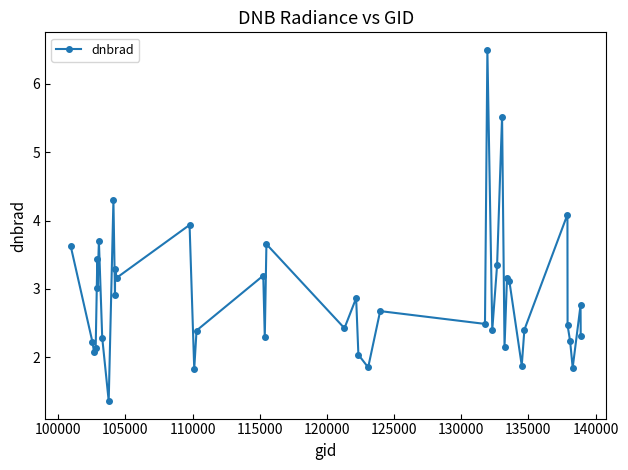

What is the greatest value displayed?

6.5